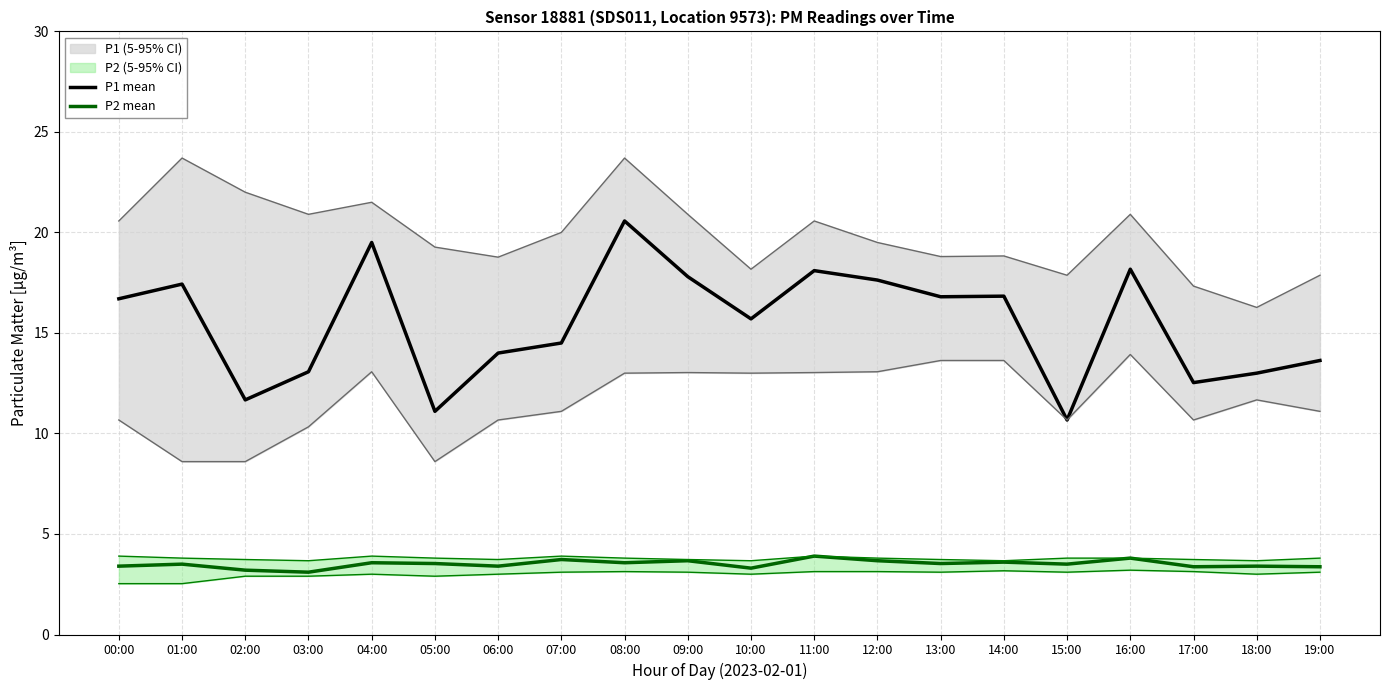

Between 15:00 and 18:00, which series saw the biggest shift?

P1 mean